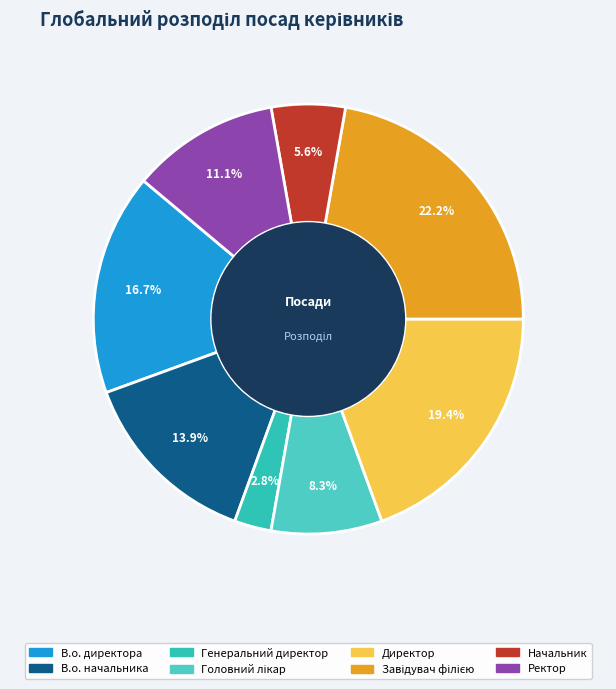

True or false: В.о. начальника accounts for 14% of the total.

True